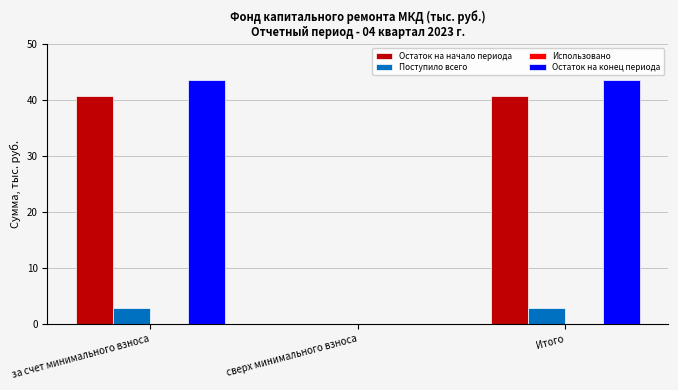

What is the total value across all series at Итого?

87.2